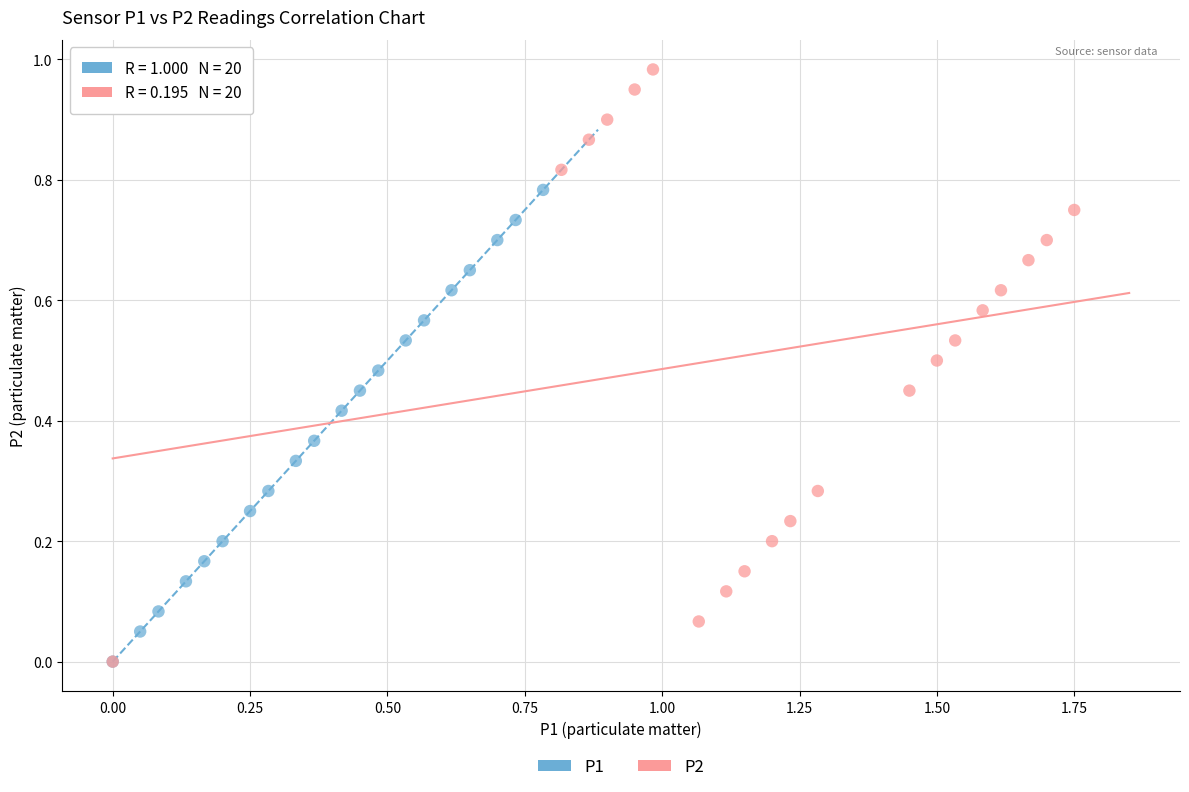

What are all the series names shown in the legend?

P1, P2